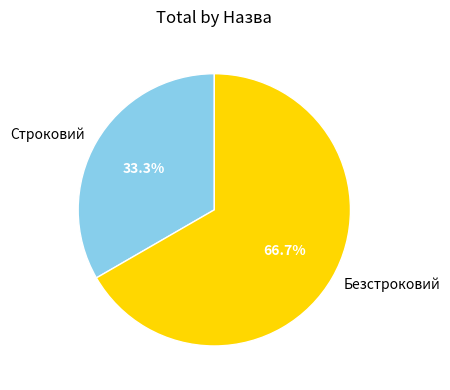

Is the sum of Строковий and Безстроковий greater than half?

Yes